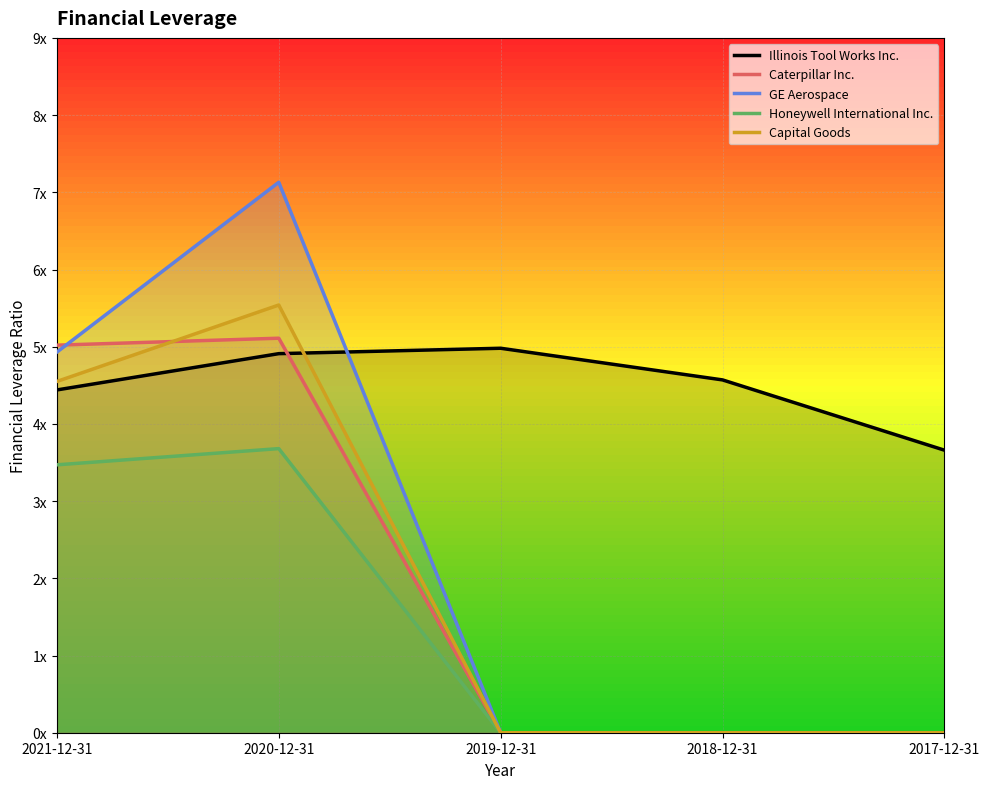

At which category is the sum across all series the highest?

2020-12-31